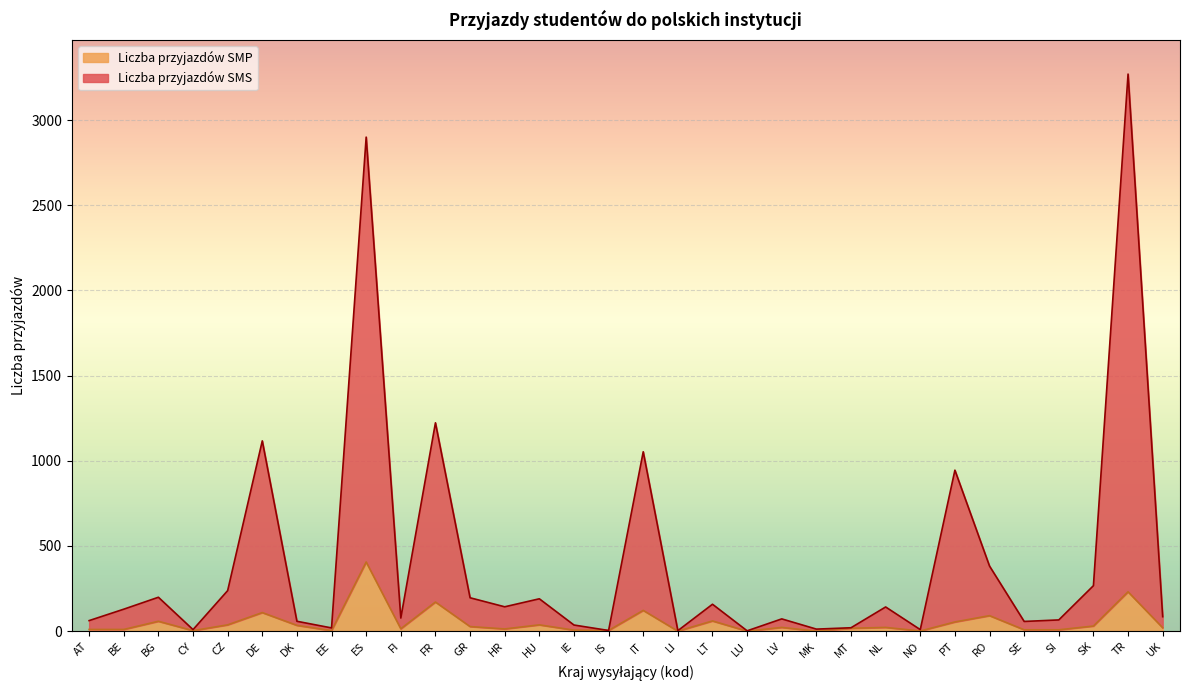

True or false: Liczba przyjazdów SMS and Liczba przyjazdów SMP cross at least once.

False